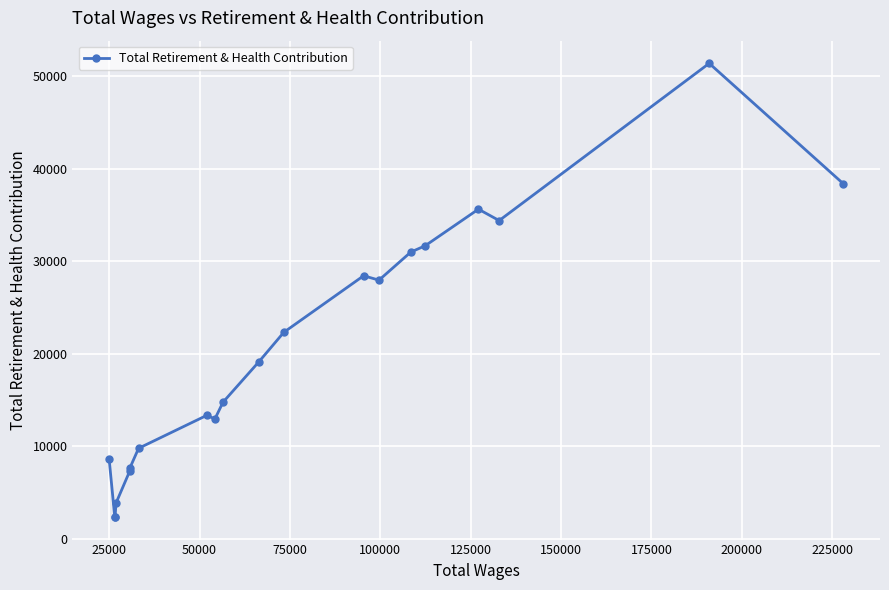

How many data points are less than 19146?

10